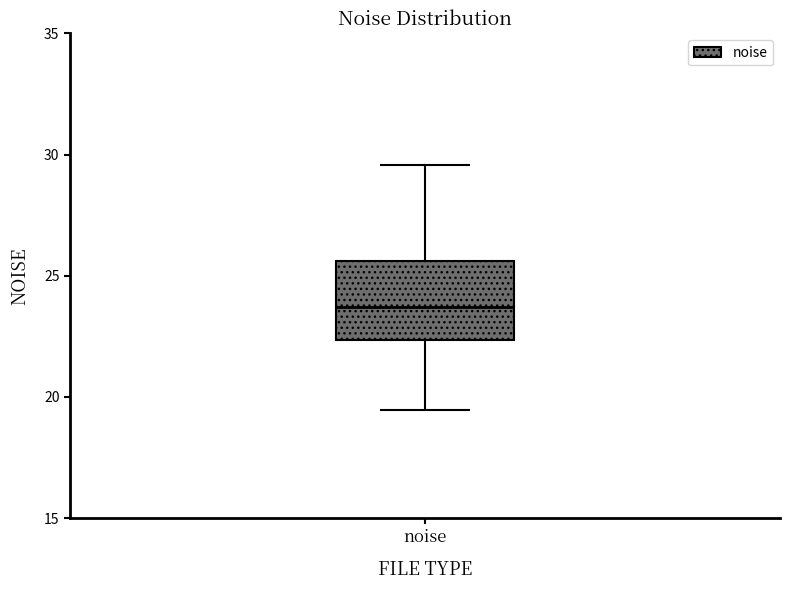

Where is the upper edge of the box for noise on the y-axis? The values are not printed on the chart, so give them approximately, as read against the axis.

25.5